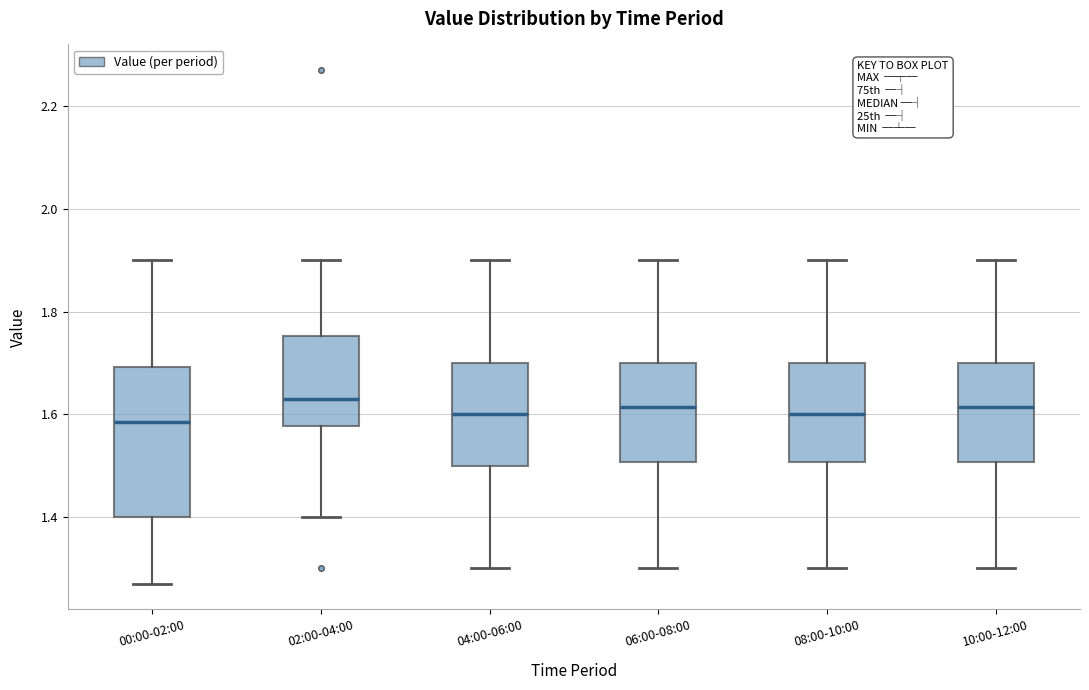

Comparing the boxes themselves (not the whiskers), which one is the tallest?

00:00-02:00